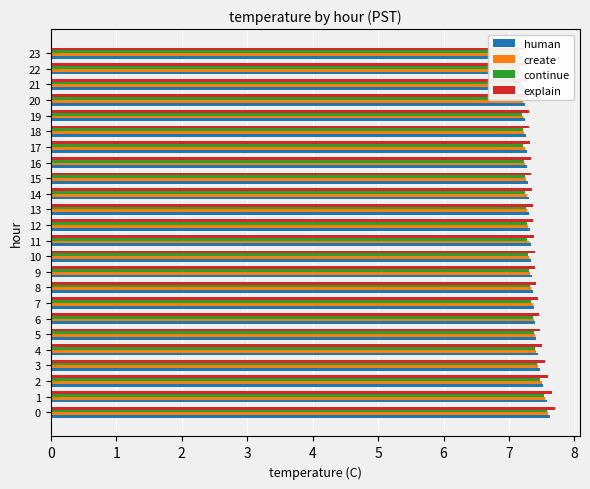

How many bars are there in total?

96